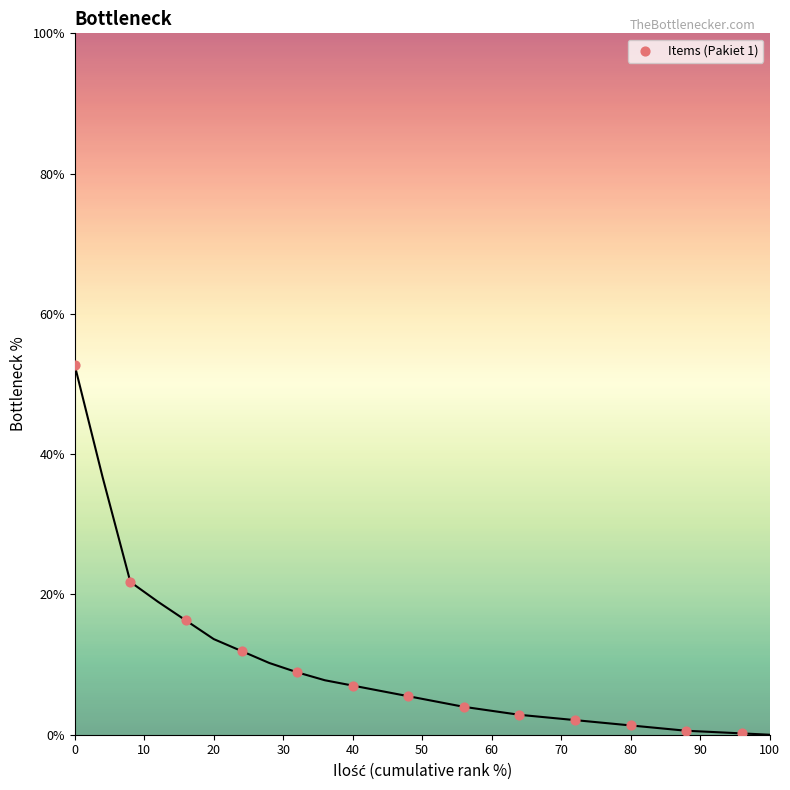

What is the range of Y values (max minus min)?

52.5